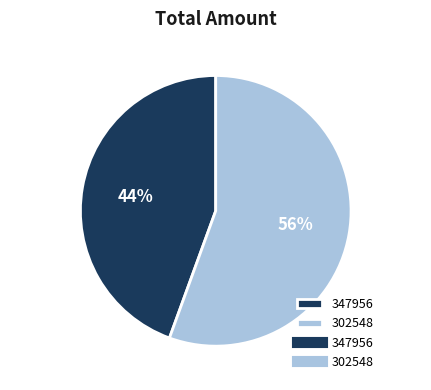

Is the sum of 347956 and 302548 greater than half?

Yes